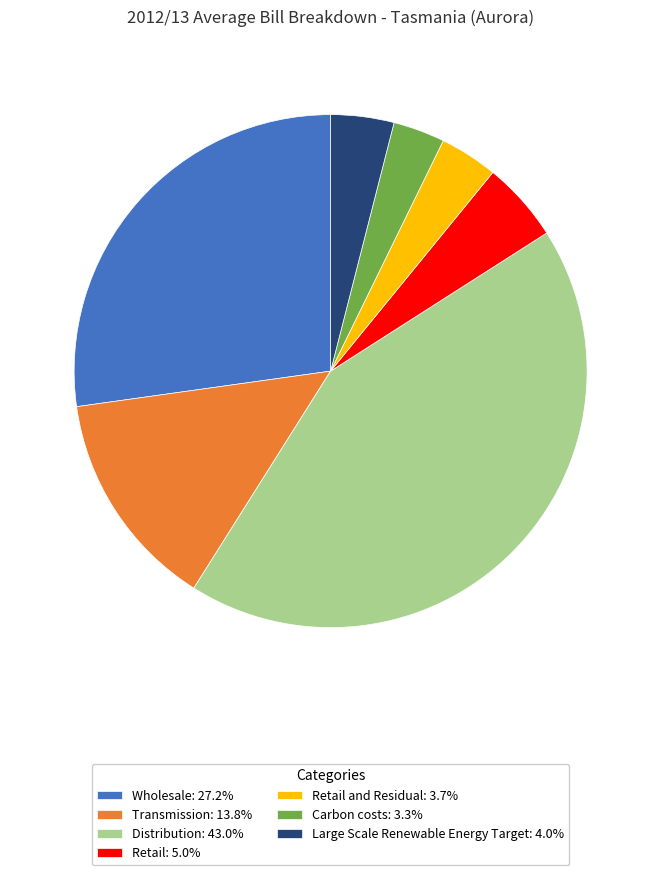

Do Wholesale: 27.2% and Retail and Residual: 3.7% together represent more than half of the pie?

No